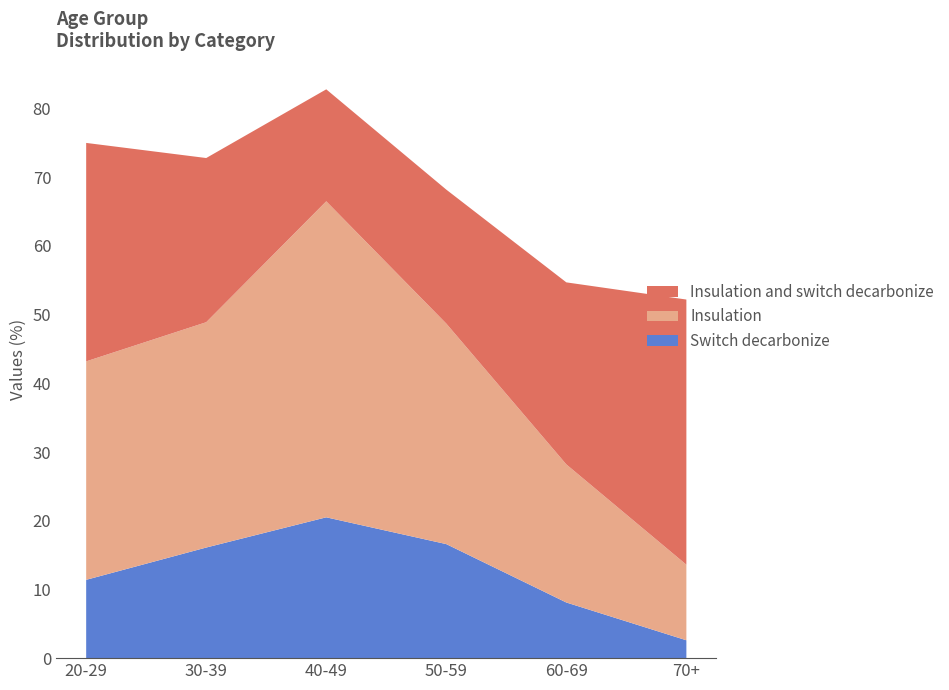

The Switch decarbonize series shows 4.4 at 20-29. True or false?

False